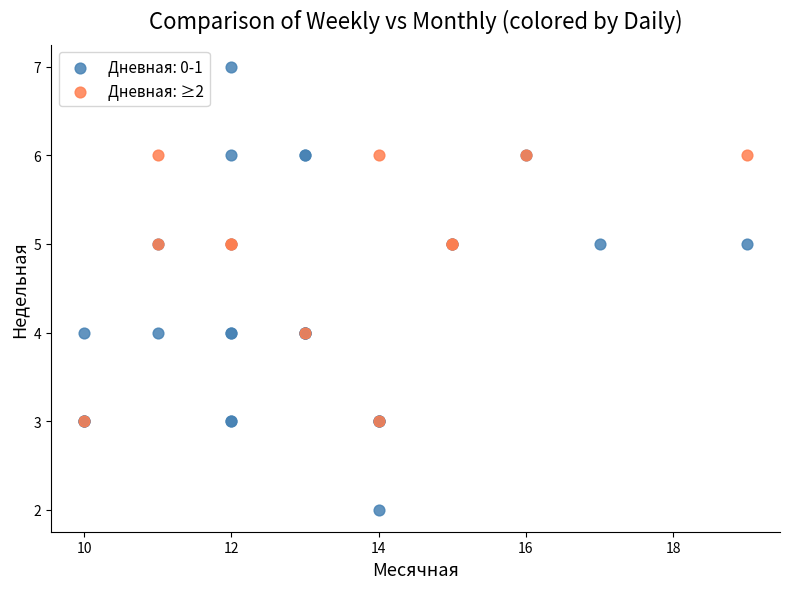

Which series has the largest Y range (max minus min)?

Дневная: 0-1